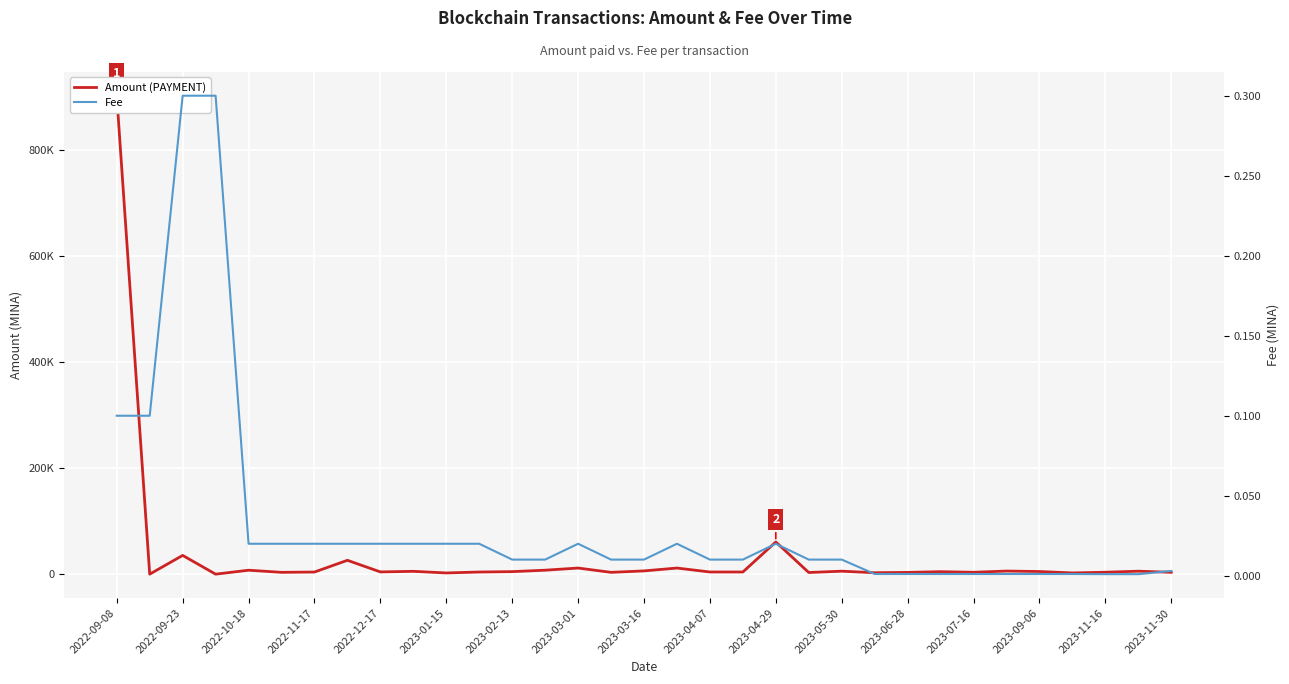

What is the difference between the highest and lowest values at 2023-02-13?

4769.9